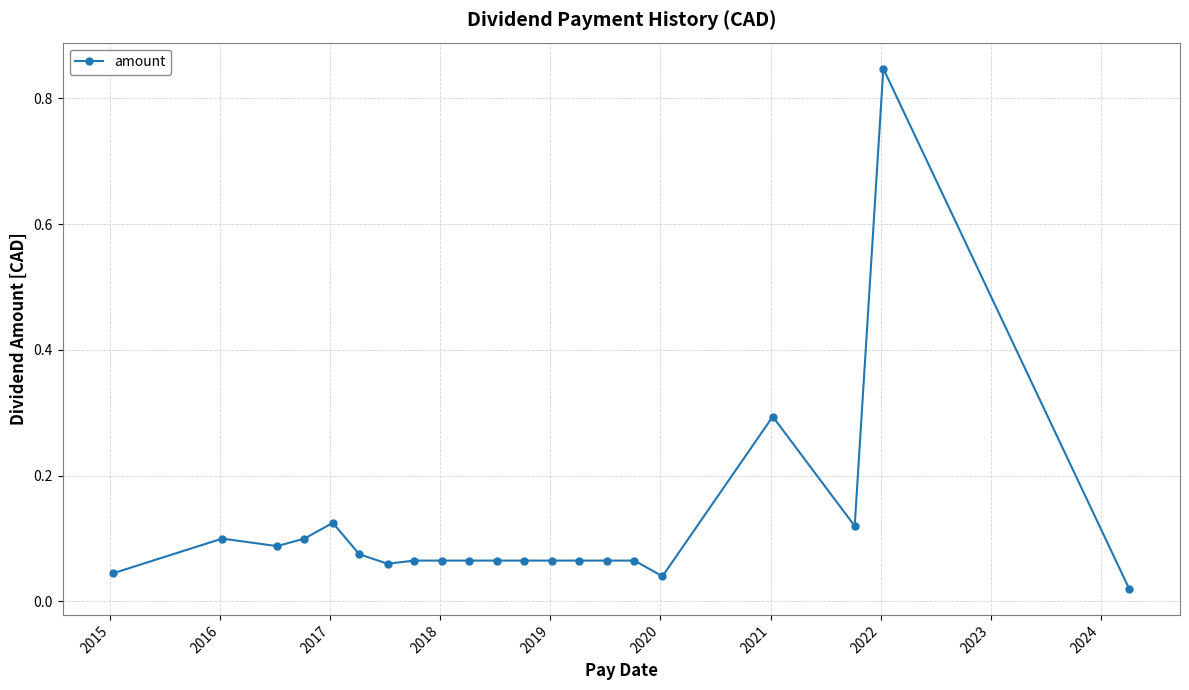

True or false: the data has more than 0 interior local peaks.

True